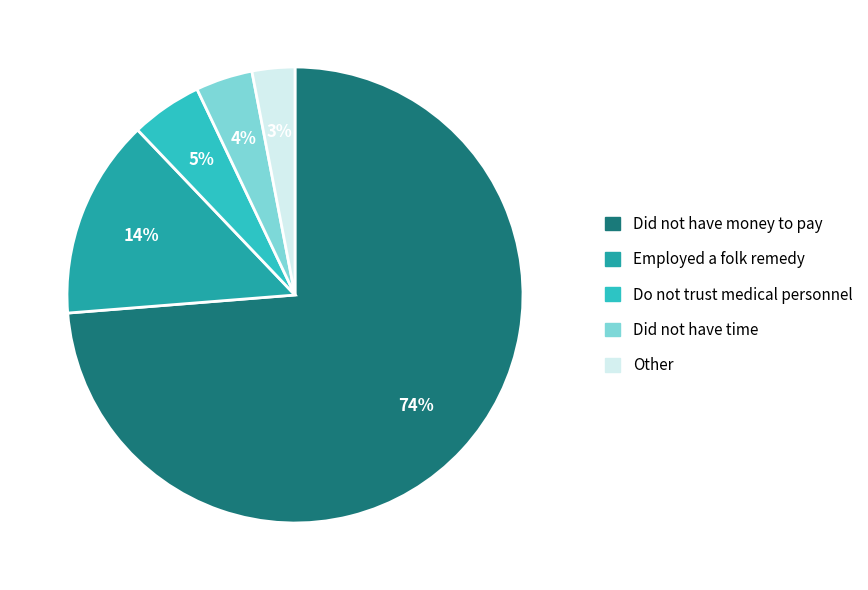

To the nearest percent, what is the difference between the largest and smallest slice percentages?

71%